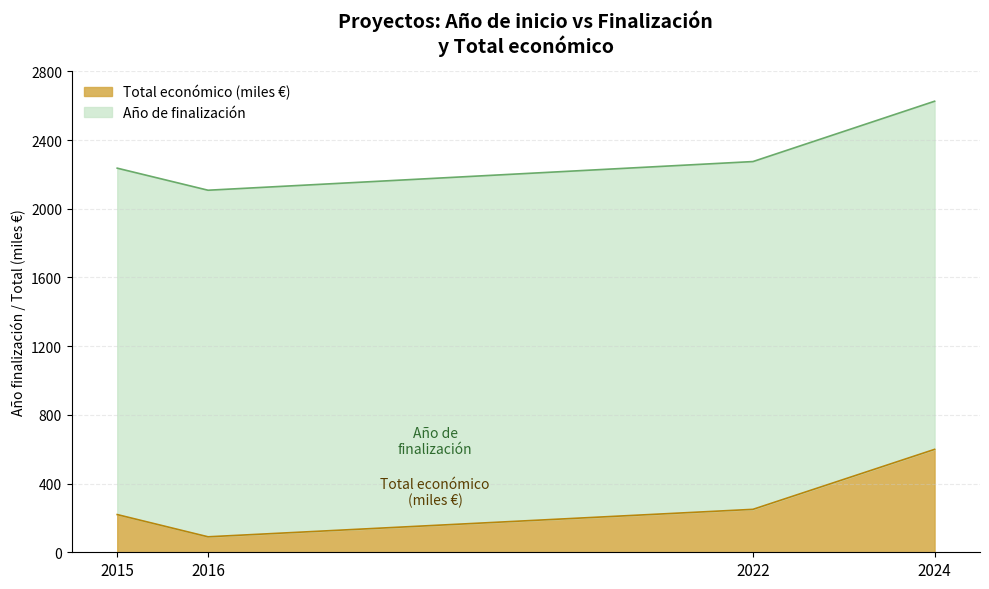

Reading right to left, list all the values displayed in this chart.

2024=599.2	2022=250.0	2016=90.1	2015=219.5